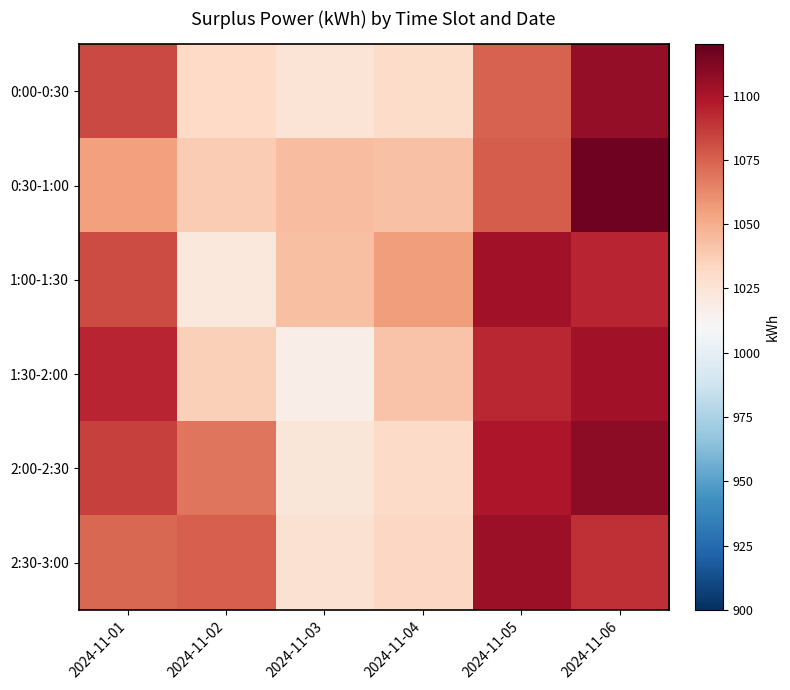

Reading right to left, what are all the values shown in this chart?

0:00-0:30: 2024-11-06=1107	2024-11-05=1075	2024-11-04=1030	2024-11-03=1025	2024-11-02=1032	2024-11-01=1083
0:30-1:00: 2024-11-06=1117	2024-11-05=1077	2024-11-04=1042	2024-11-03=1044	2024-11-02=1038	2024-11-01=1055
1:00-1:30: 2024-11-06=1094	2024-11-05=1102	2024-11-04=1056	2024-11-03=1043	2024-11-02=1022	2024-11-01=1082
1:30-2:00: 2024-11-06=1102	2024-11-05=1093	2024-11-04=1041	2024-11-03=1017	2024-11-02=1036	2024-11-01=1094
2:00-2:30: 2024-11-06=1108	2024-11-05=1099	2024-11-04=1031	2024-11-03=1023	2024-11-02=1069	2024-11-01=1085
2:30-3:00: 2024-11-06=1090	2024-11-05=1104	2024-11-04=1033	2024-11-03=1027	2024-11-02=1076	2024-11-01=1073